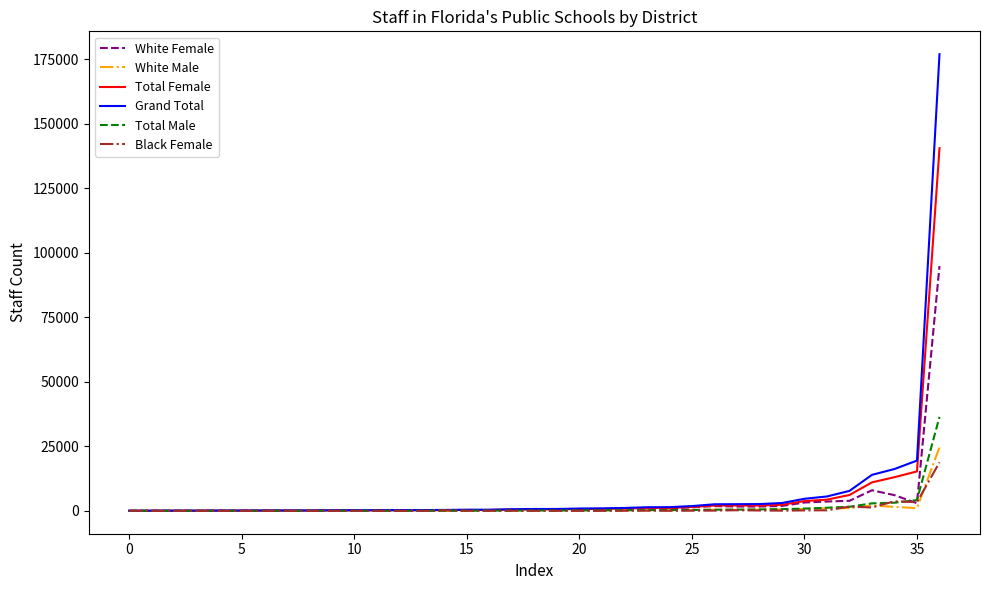

What is the greatest value displayed?

176984